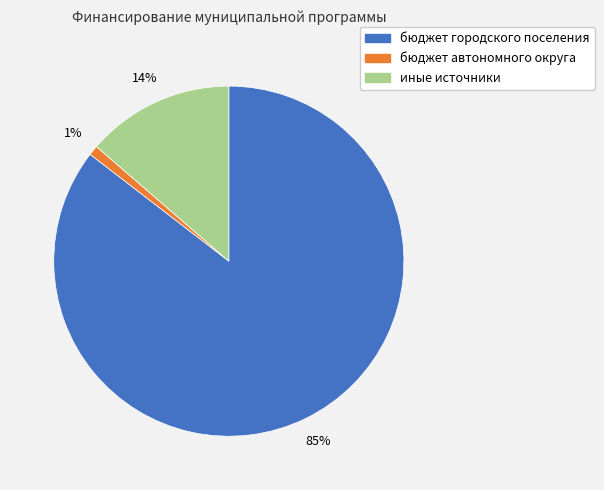

The иные источники slice represents 26% of the pie. True or false?

False